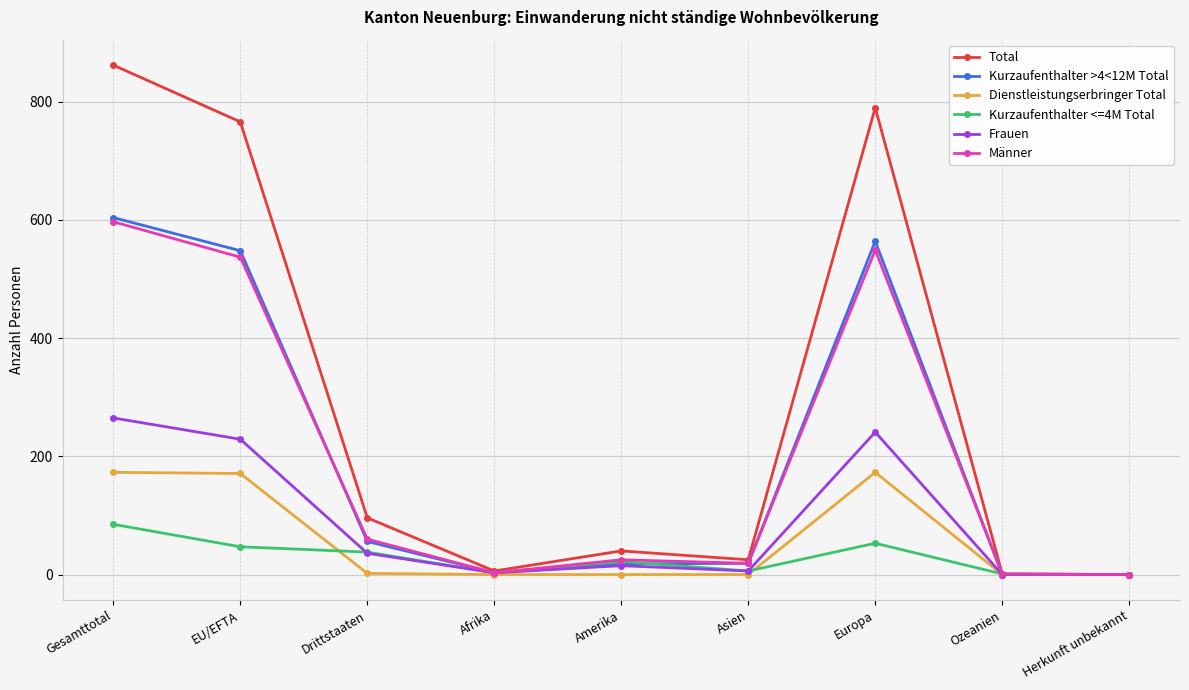

At which label is Frauen closest to 132?

Drittstaaten